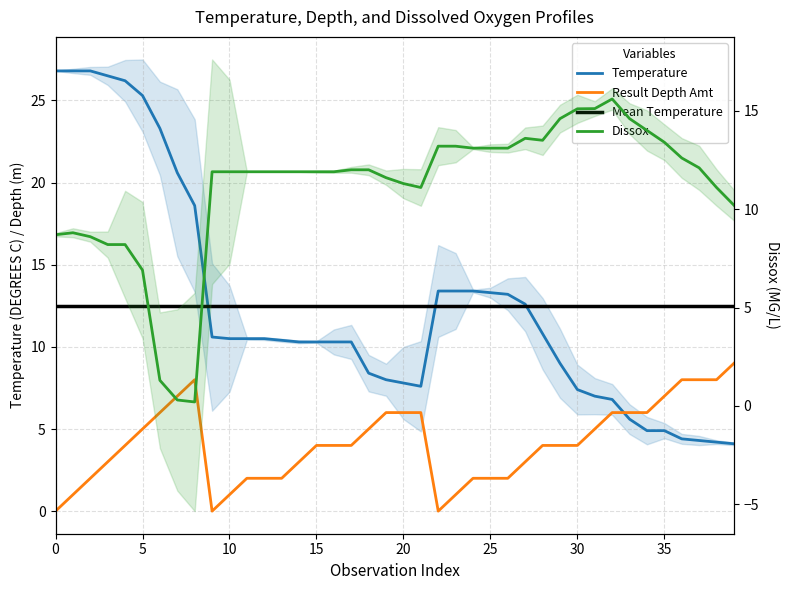

Reading left to right, transcribe all the data shown in this chart.

Temperature: 26.8	26.8	26.8	26.5	26.2	25.3	23.3	20.6	18.6	10.6	10.5	10.5	10.5	10.4	10.3	10.3	10.3	10.3	8.4	8.0	7.8	7.6	13.4	13.4	13.4	13.3	13.2	12.6	10.8	9.0	7.4	7.0	6.8	5.6	4.9	4.9	4.4	4.3	4.2	4.1
Dissox: 8.7	8.8	8.6	8.2	8.2	6.9	1.3	0.3	0.2	11.9	11.9	11.9	11.9	11.9	11.9	11.9	11.9	12.0	12.0	11.6	11.3	11.1	13.2	13.2	13.1	13.1	13.1	13.6	13.5	14.6	15.1	15.1	15.6	14.6	14.0	13.4	12.6	12.1	11.1	10.2
Result Depth Amt: 0.0	1.0	2.0	3.0	4.0	5.0	6.0	7.0	8.0	0.0	1.0	2.0	2.0	2.0	3.0	4.0	4.0	4.0	5.0	6.0	6.0	6.0	0.0	1.0	2.0	2.0	2.0	3.0	4.0	4.0	4.0	5.0	6.0	6.0	6.0	7.0	8.0	8.0	8.0	9.0